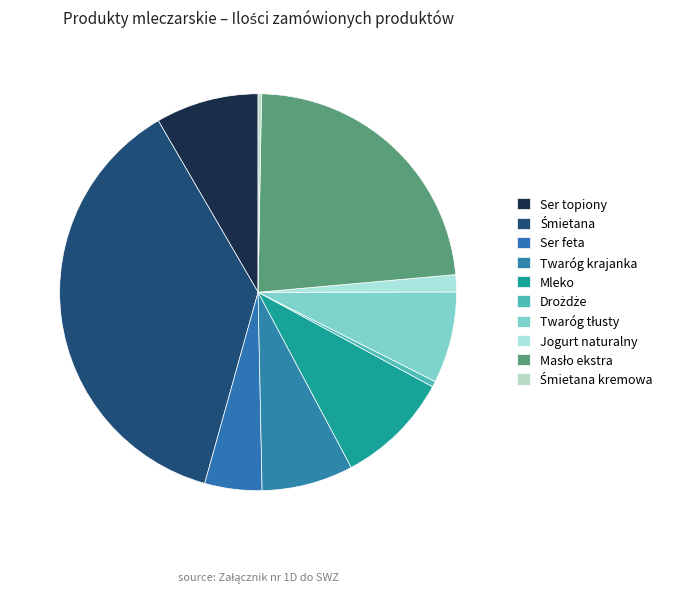

The Śmietana slice represents 49% of the pie. True or false?

False